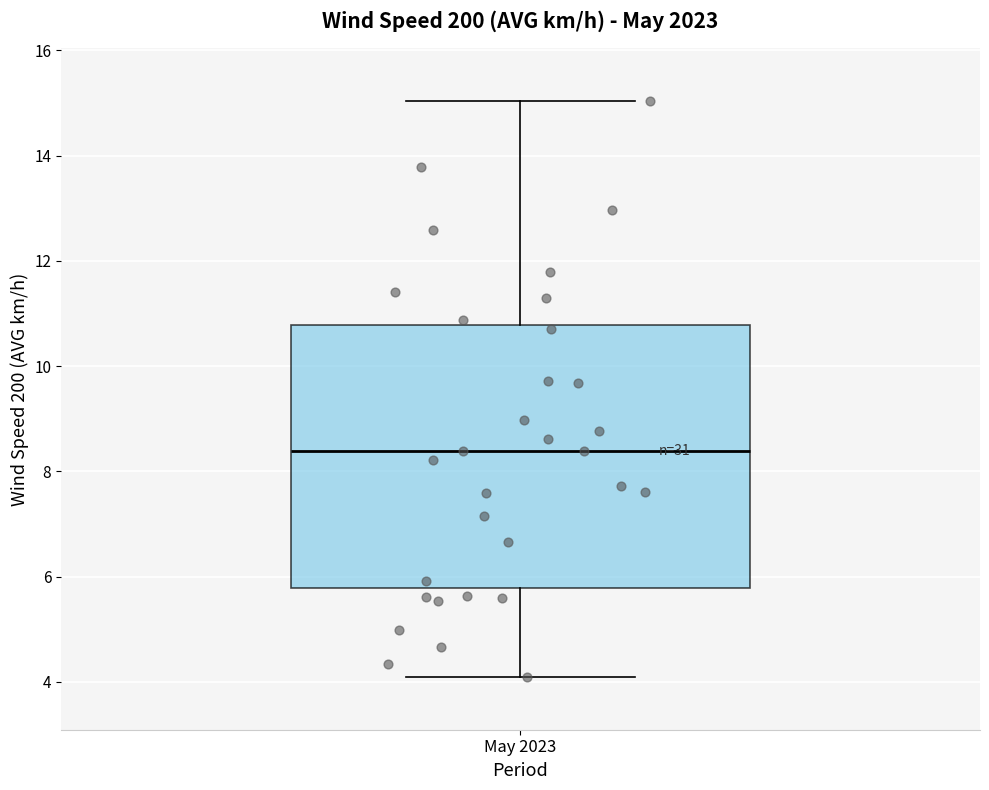

Read this box plot against the y-axis: the position of the median line, the range covered by the box, and the ends of both whiskers. The values are not printed on the chart, so give them approximately, as read against the axis.

median 8.4, box 5.8 to 10.8, whiskers 4.0 to 15.0